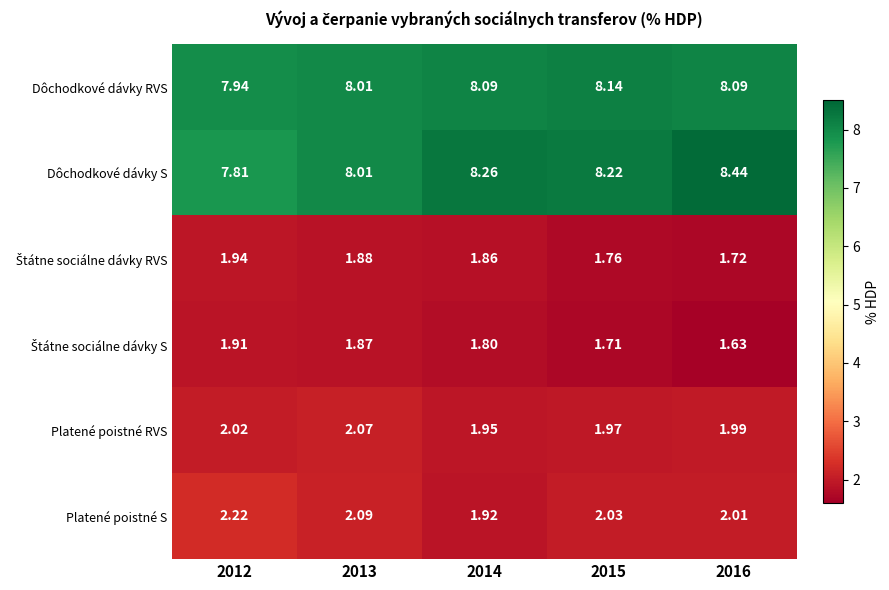

How many series are shown in this chart?

6